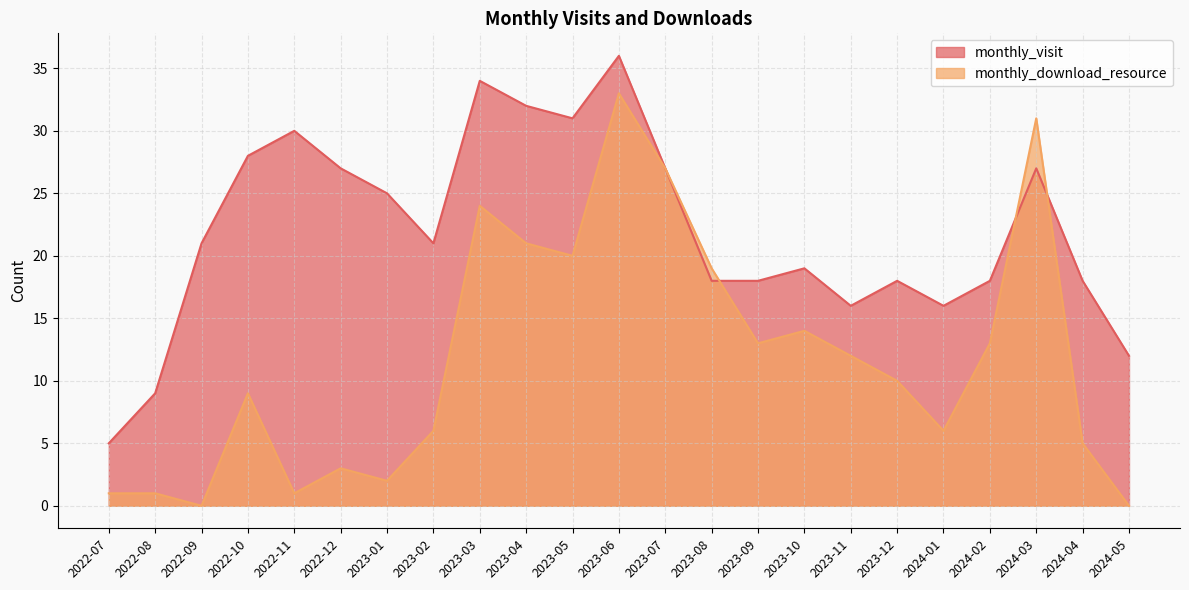

Between 2023-09 and 2023-03, which is larger?

2023-03